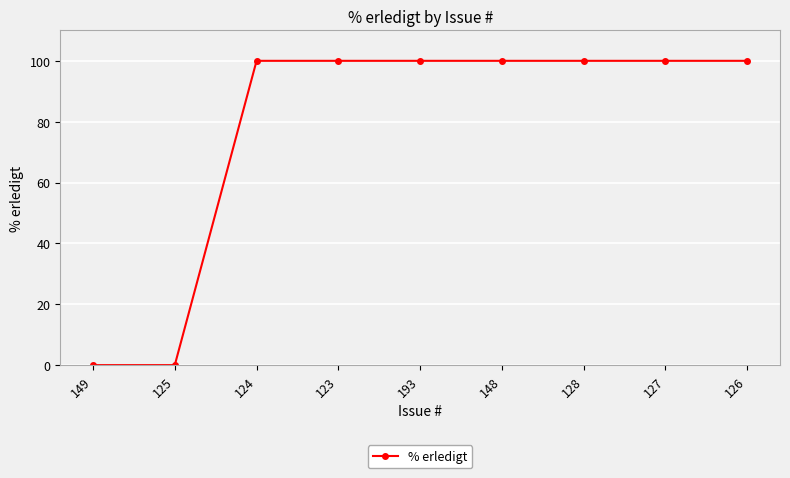

Is it true that the value at 125 is 64?

False